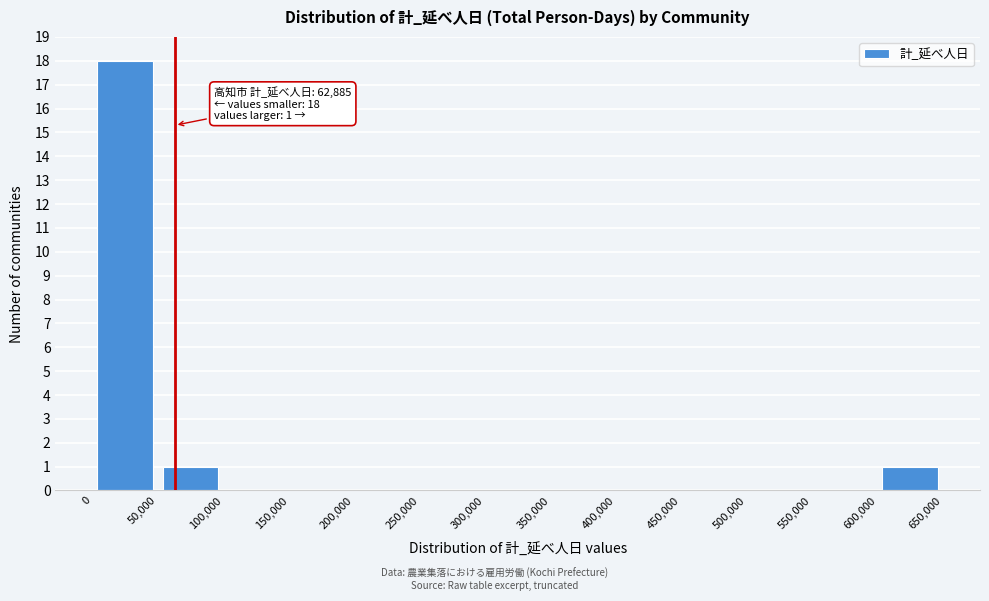

Over which range of the x-axis is the bar tallest?

0 to 50,000